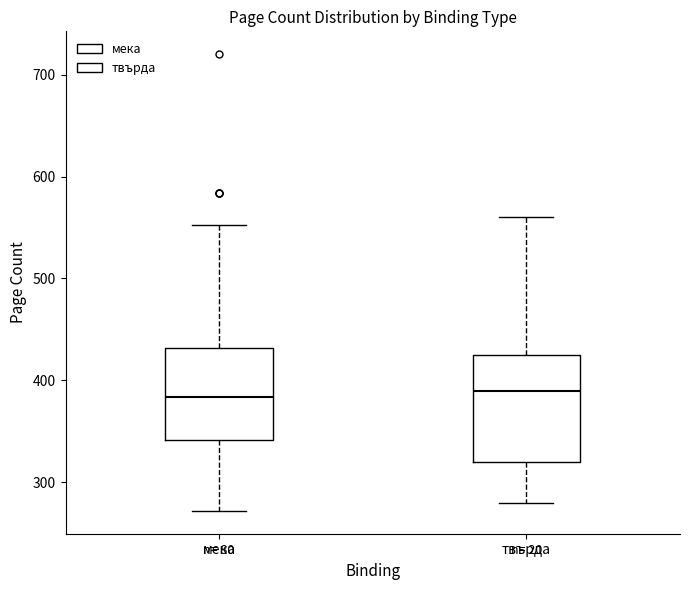

Reading left to right, transcribe this box plot: for each box, give where its median line is, the range the box spans, and where its two whiskers end, as read against the y-axis. The values are not printed on the chart, so give them approximately, as read against the axis.

мека: median 380, box 340 to 430, whiskers 270 to 550
твърда: median 390, box 320 to 430, whiskers 280 to 560